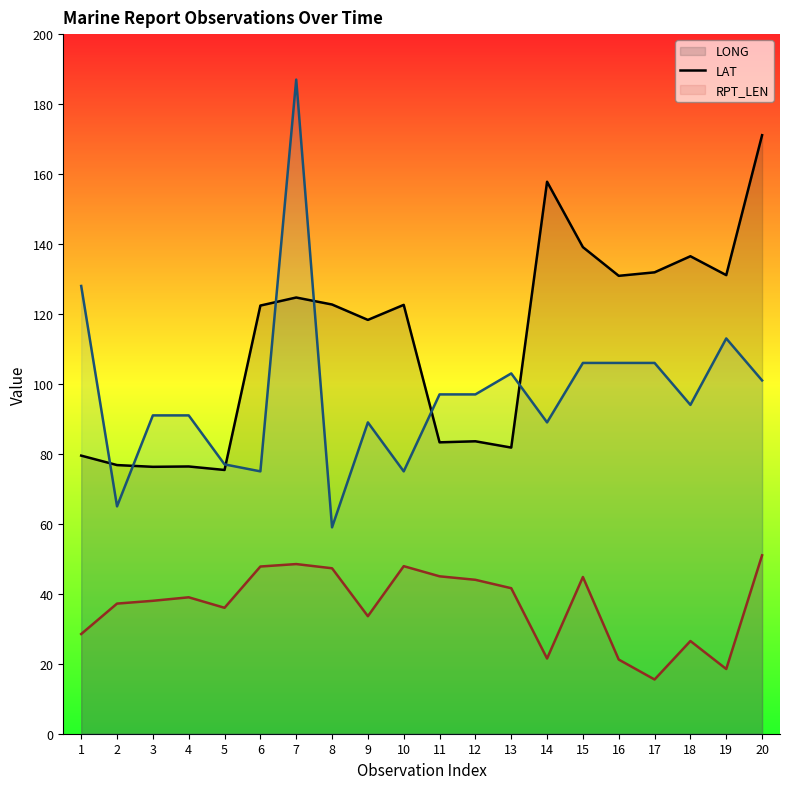

Is it true that RPT_LEN (line) equals 75.0 at 10?

True